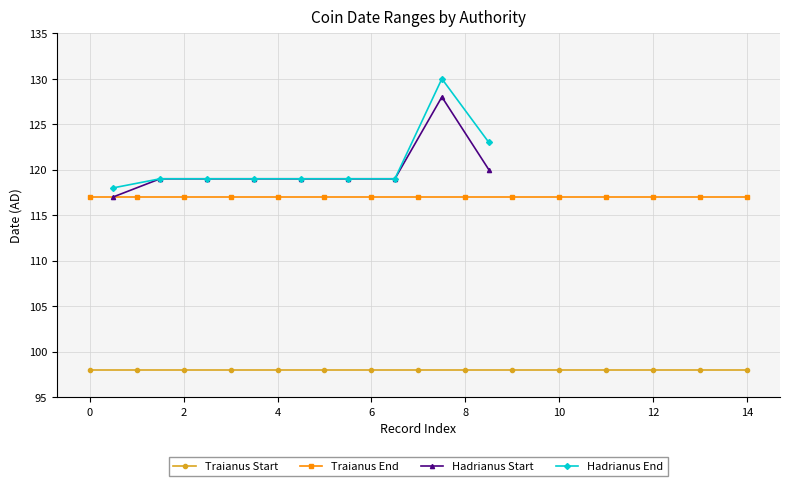

What is the maximum value for Hadrianus Start?

128